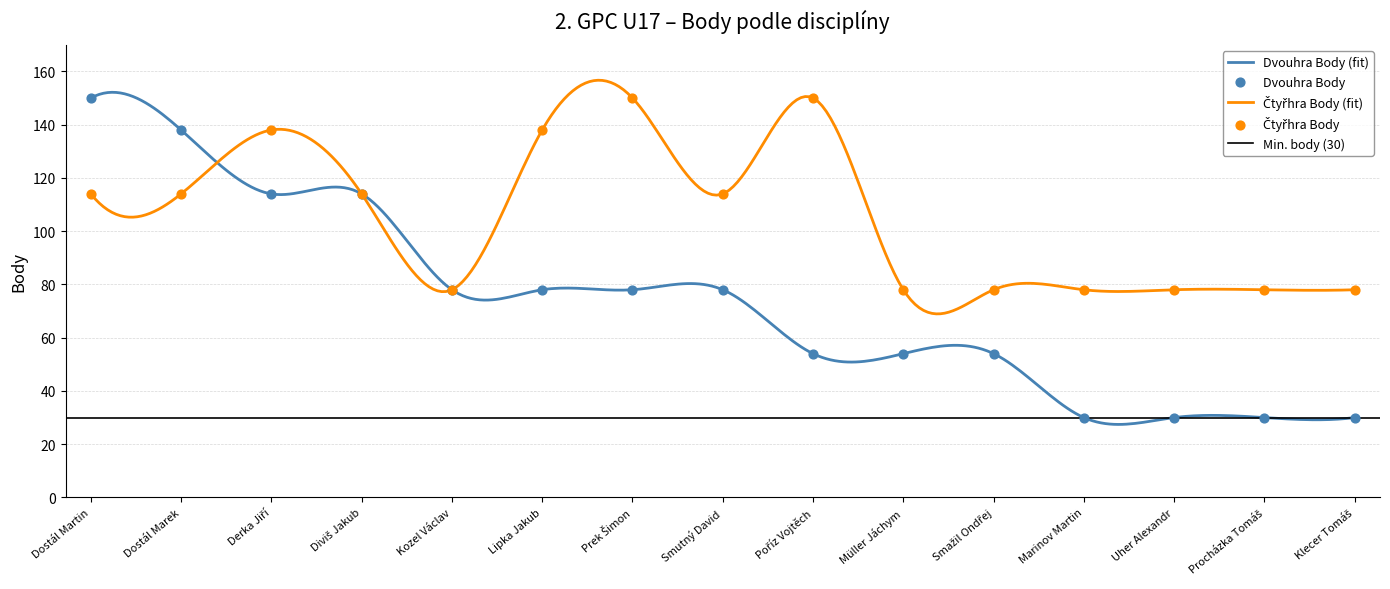

Which series has the largest Y range (max minus min)?

Dvouhra Body